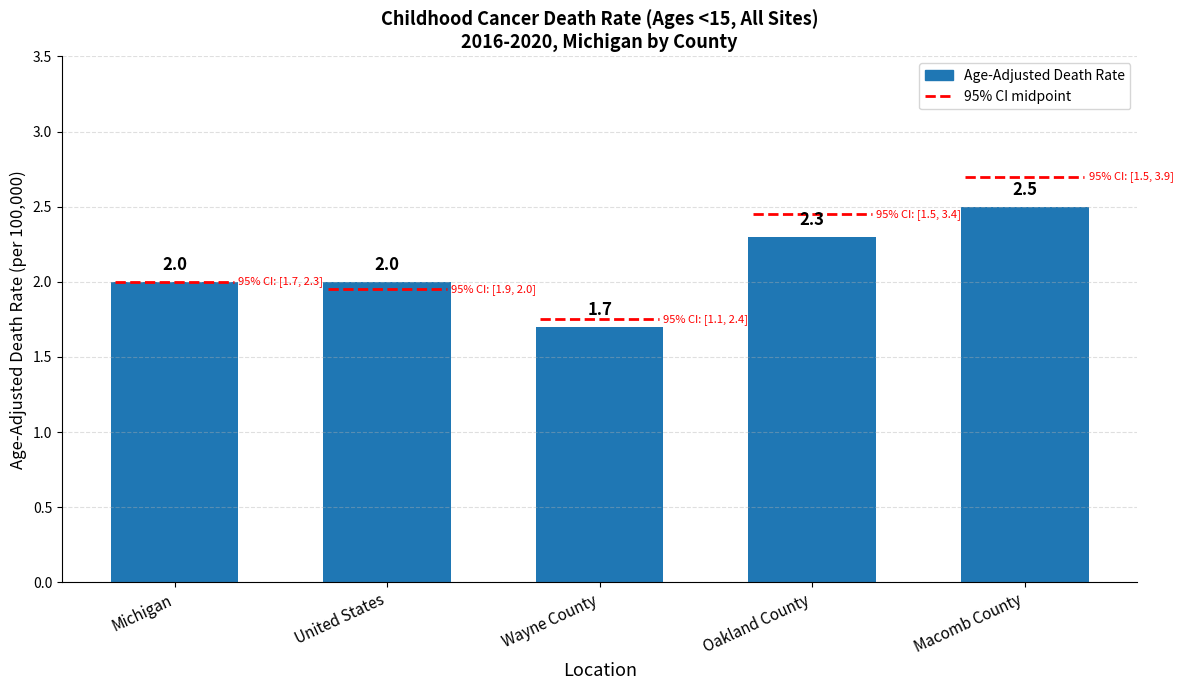

The value at Wayne County is 1.7. True or false?

True